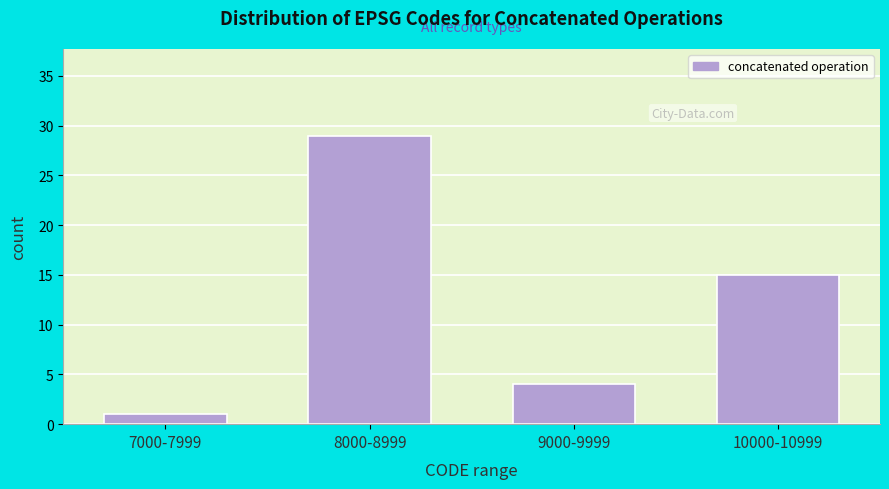

Reading left to right, transcribe all the data shown in this chart.

1	29	4	15